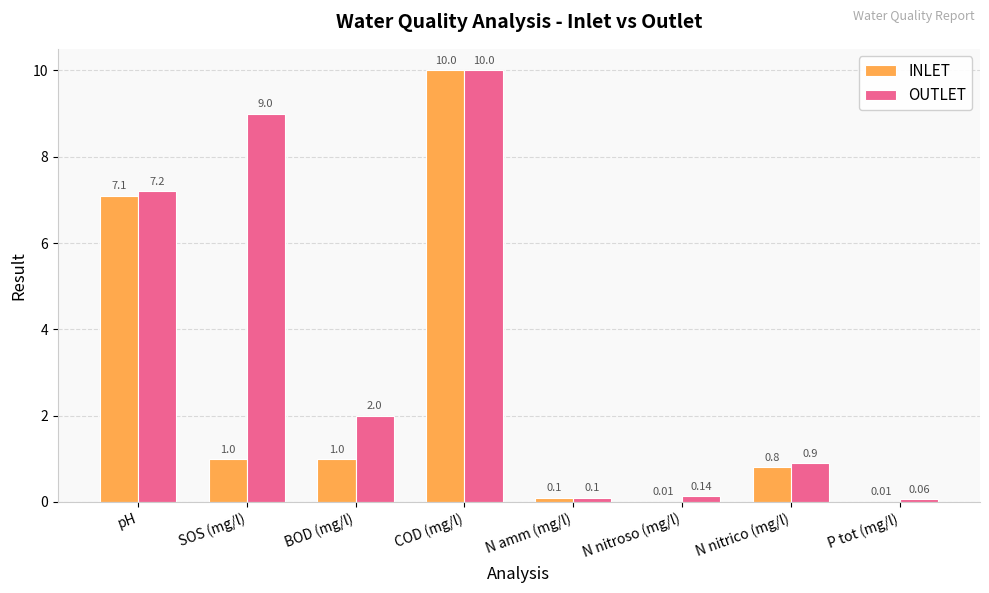

Which series changed the most between BOD (mg/l) and P tot (mg/l)?

OUTLET